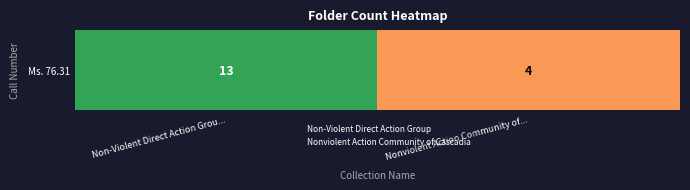

Reading left to right, transcribe all the data shown in this chart.

Non-Violent Direct Action Grou...=13	Nonviolent Action Community of...=4